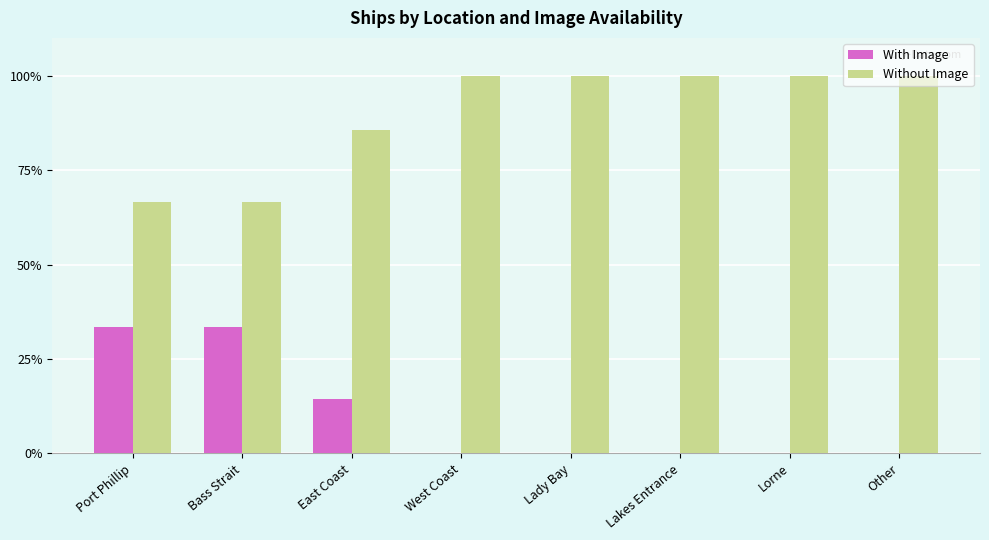

Is it true that Without Image equals 139.9 at West Coast?

False